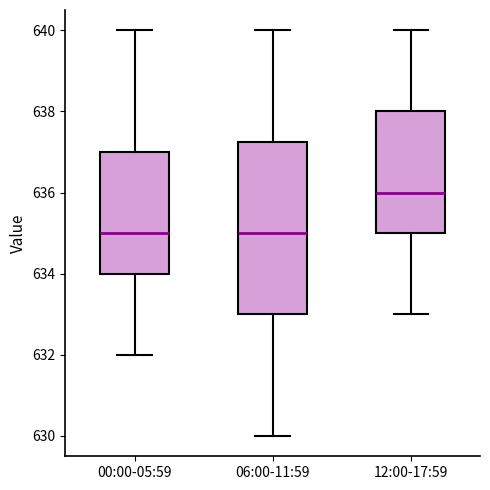

Reading left to right, read every box against the y-axis: the position of its median line, the range the box covers, and the ends of its whiskers. The values are not printed on the chart, so give them approximately, as read against the axis.

00:00-05:59: median 635.0, box 634.0 to 637.0, whiskers 632.0 to 640.0
06:00-11:59: median 635.0, box 633.0 to 637.2, whiskers 630.0 to 640.0
12:00-17:59: median 636.0, box 635.0 to 638.0, whiskers 633.0 to 640.0